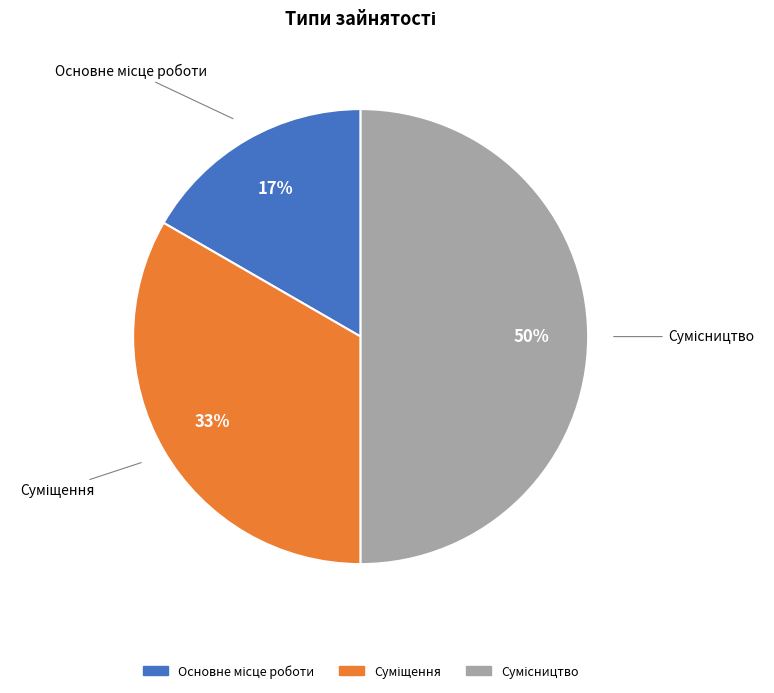

How many slices are in this pie chart?

3